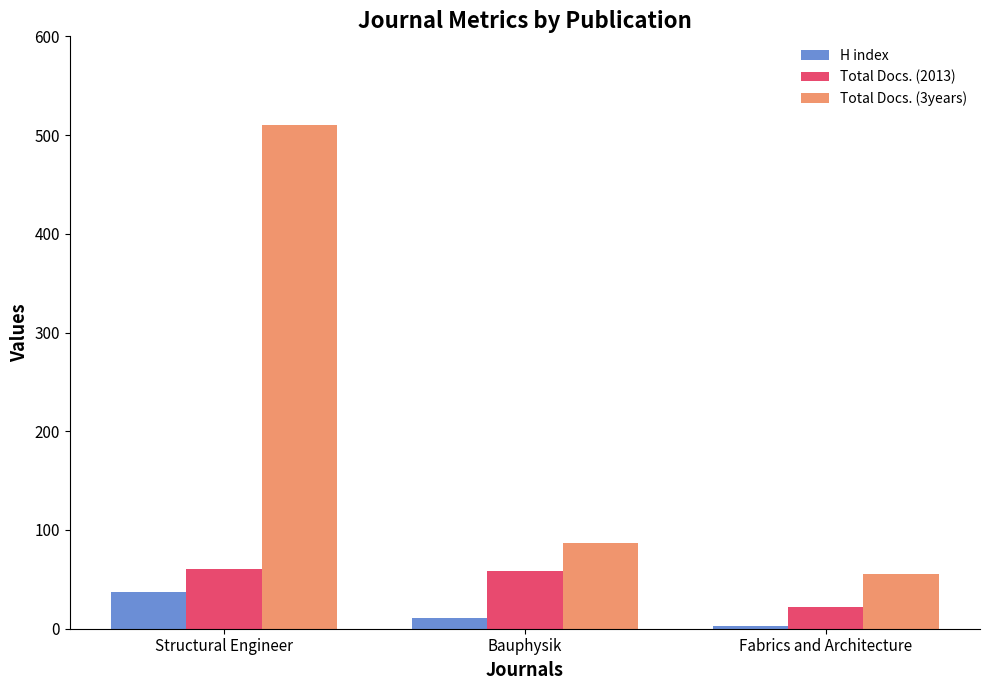

Which series has the largest total across all categories?

Total Docs. (3years)